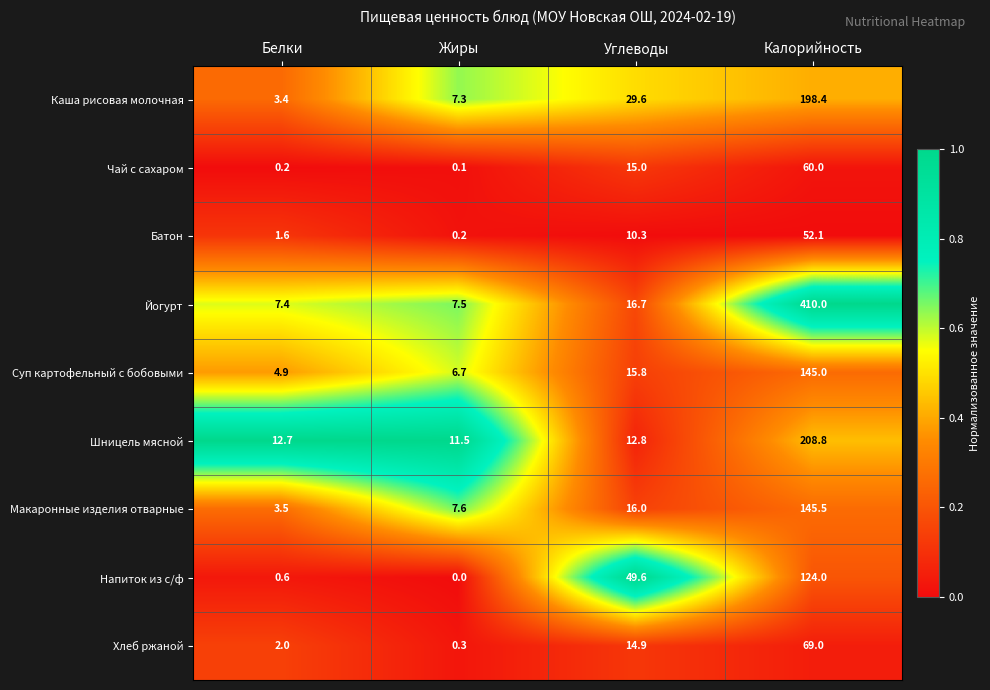

Rank the series by their maximum value, from lowest to highest.

Батон, Чай с сахаром, Хлеб ржаной, Напиток из с/ф, Суп картофельный с бобовыми, Макаронные изделия отварные, Каша рисовая молочная, Шницель мясной, Йогурт